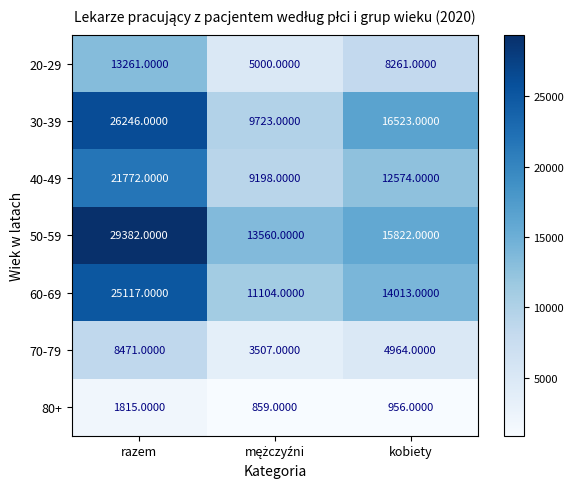

Which series has the largest total across all categories?

50-59